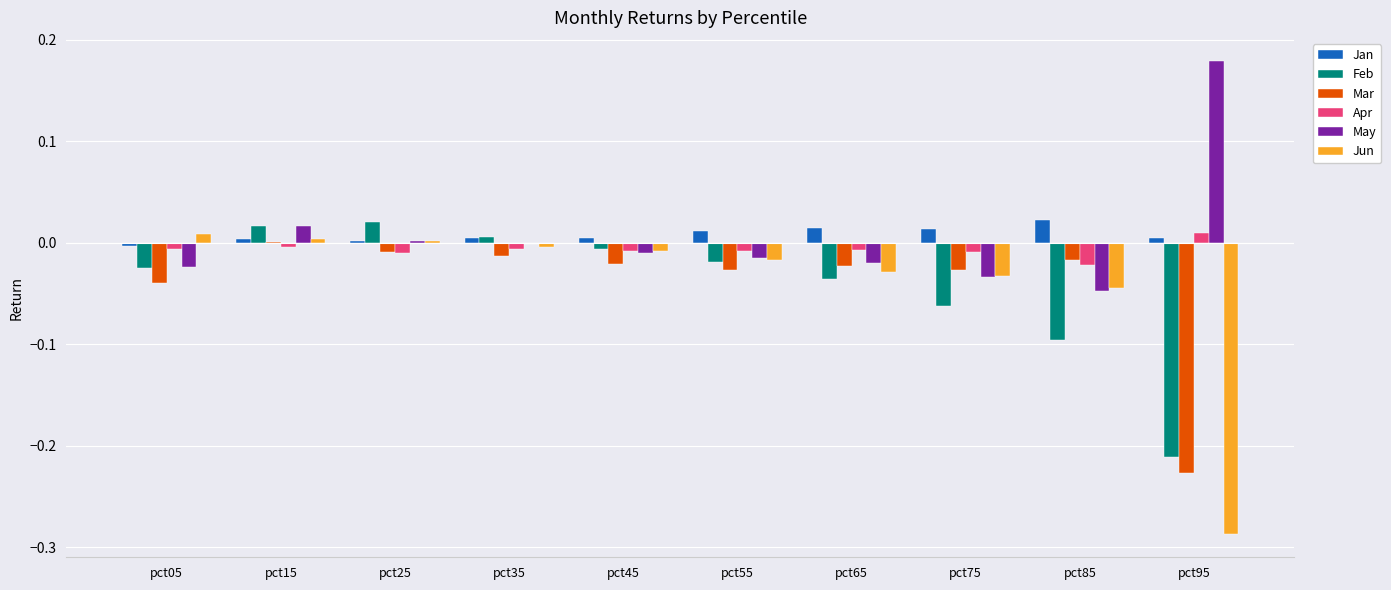

Is it true that Jun equals 0.0 at pct15?

True